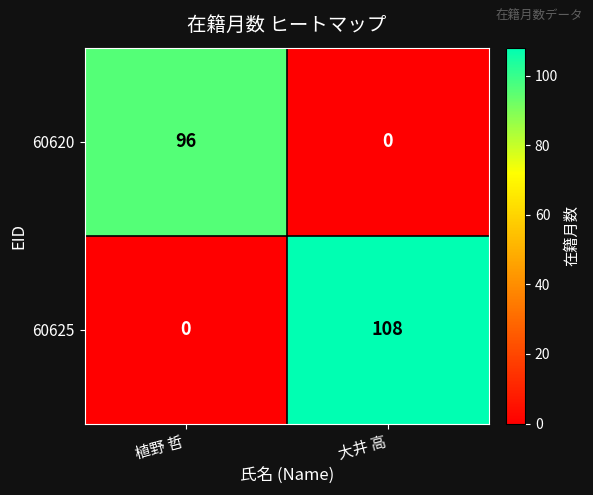

What is the greatest value displayed?

108